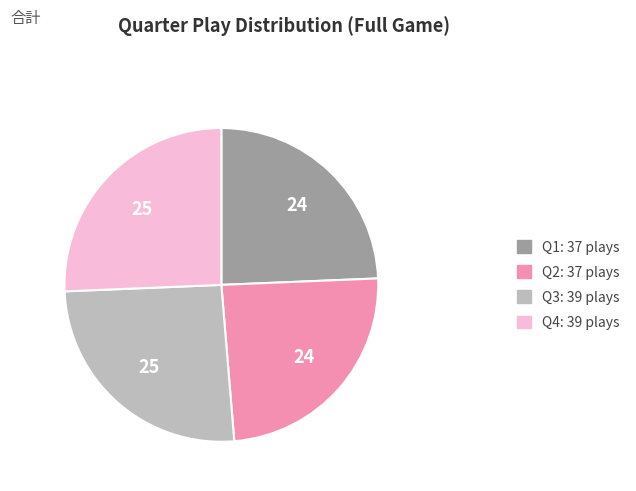

Combined, do Q3 and Q4 account for over 50%?

Yes